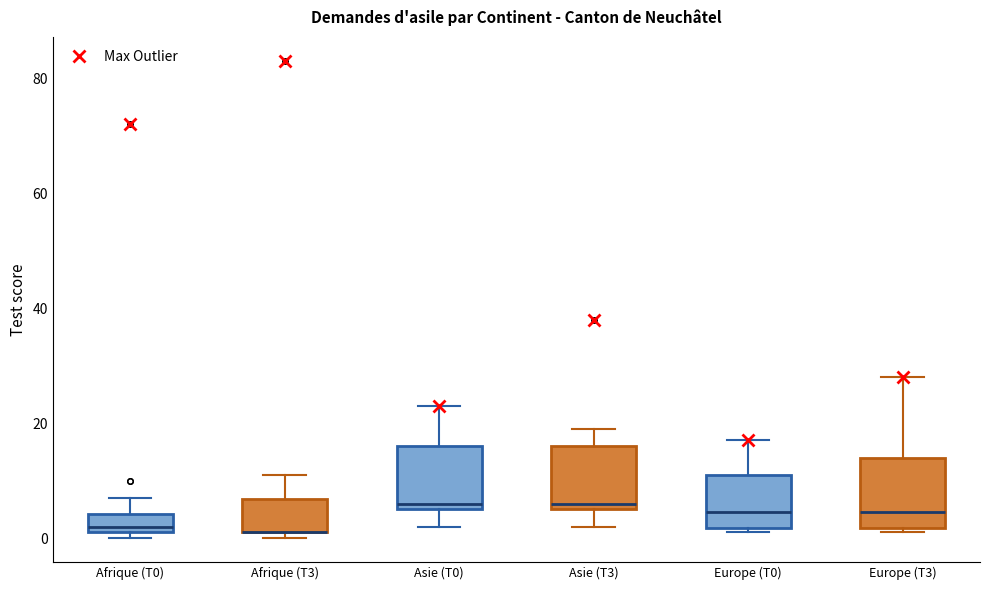

Reading left to right, transcribe this box plot: for each box, give where its median line is, the range the box spans, and where its two whiskers end, as read against the y-axis. The values are not printed on the chart, so give them approximately, as read against the axis.

Afrique (T0): median 2 (just above the box's lower edge), box 2 to 4, whiskers 0 to 8
Afrique (T3): median 2 (drawn on the box's lower edge), box 2 to 6, whiskers 0 to 12
Asie (T0): median 6 (just above the box's lower edge), box 6 to 16, whiskers 2 to 24
Asie (T3): median 6 (just above the box's lower edge), box 6 to 16, whiskers 2 to 20
Europe (T0): median 4, box 2 to 12, whiskers 2 (just below the box's lower edge) to 18
Europe (T3): median 4, box 2 to 14, whiskers 2 (just below the box's lower edge) to 28